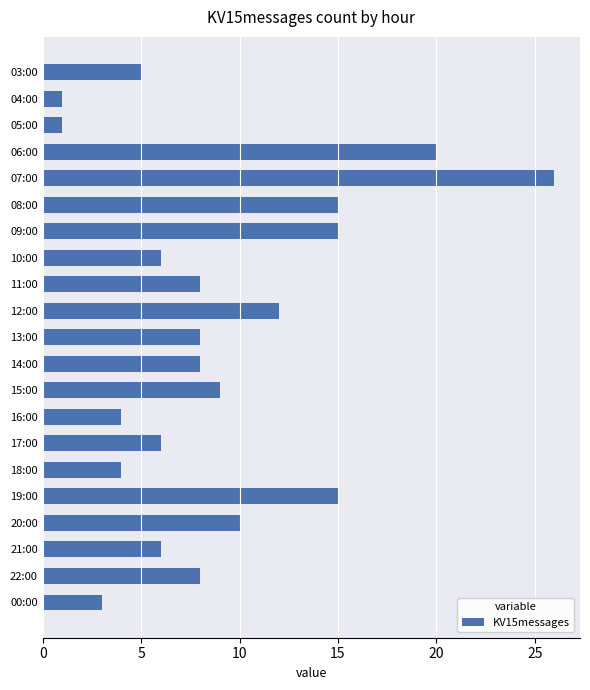

What is the difference between the maximum and minimum values?

25